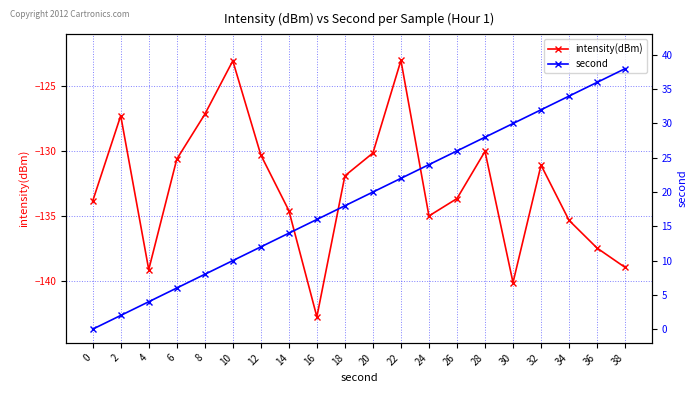

The value of second at 0 is 25.6. True or false?

False